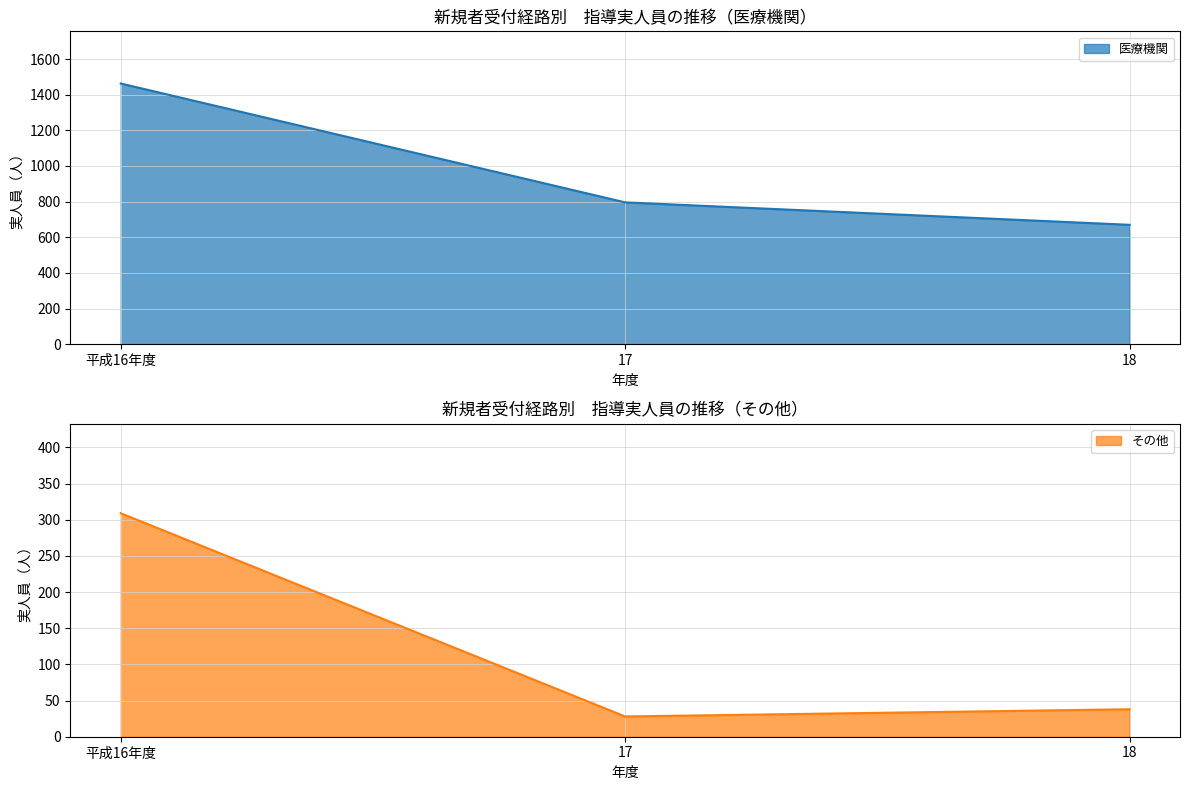

Which series has the largest range (max minus min)?

医療機関